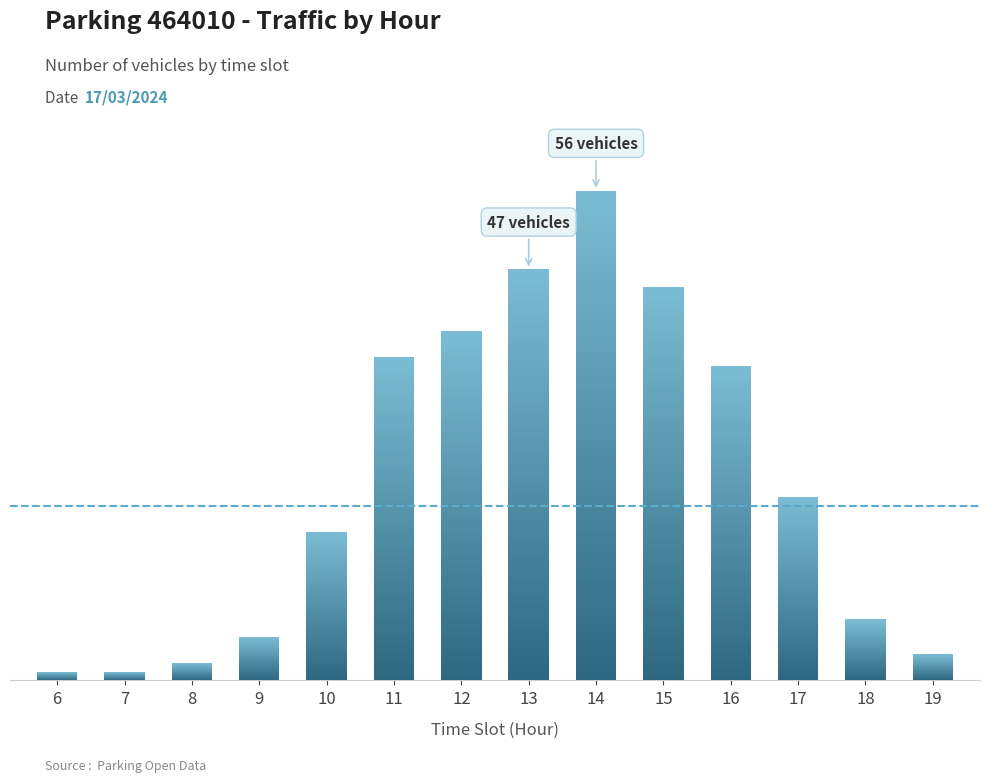

What is the maximum value shown in the chart?

56